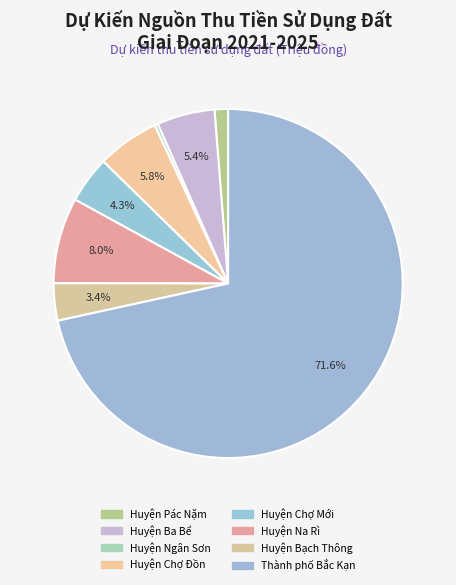

What is the majority slice?

Thành phố Bắc Kạn